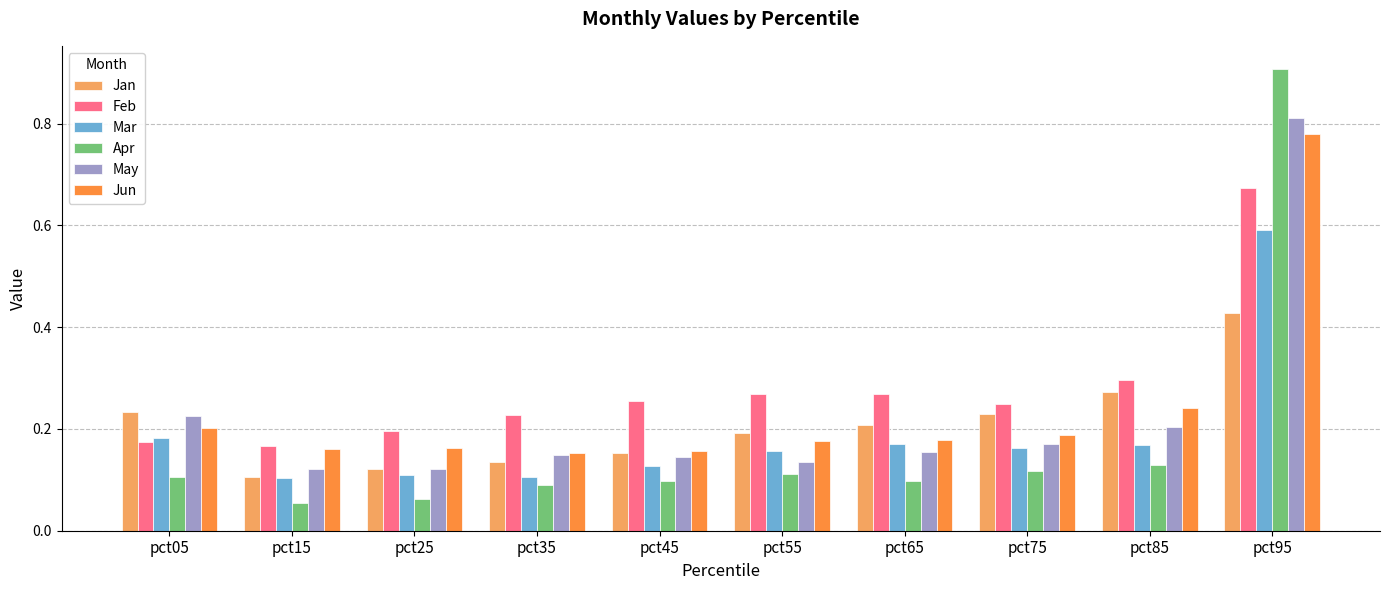

Between pct15 and pct85, which series saw the biggest shift?

Jan